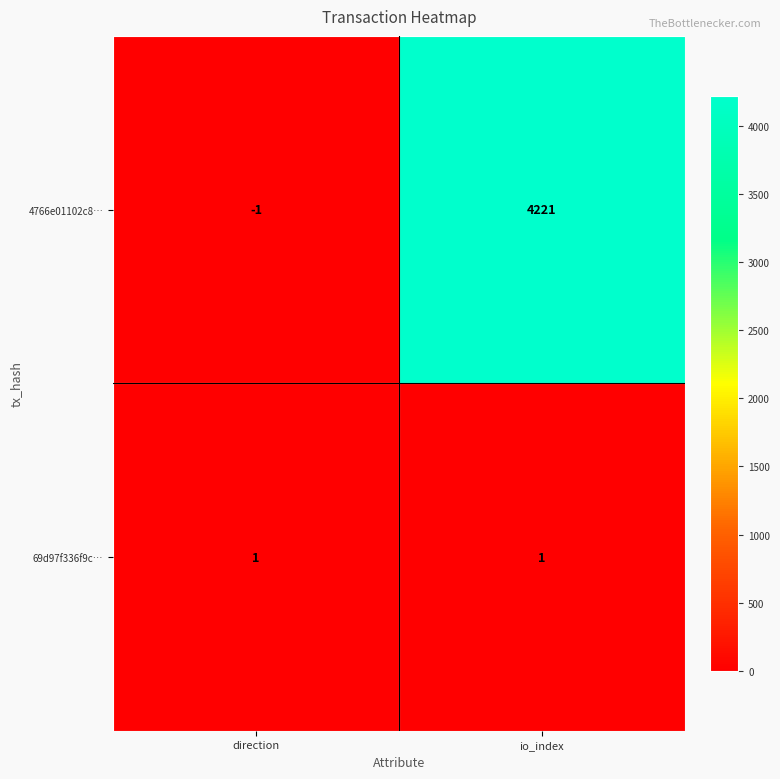

List the series in order of their overall mean, lowest first.

69d97f336f9c…, 4766e01102c8…